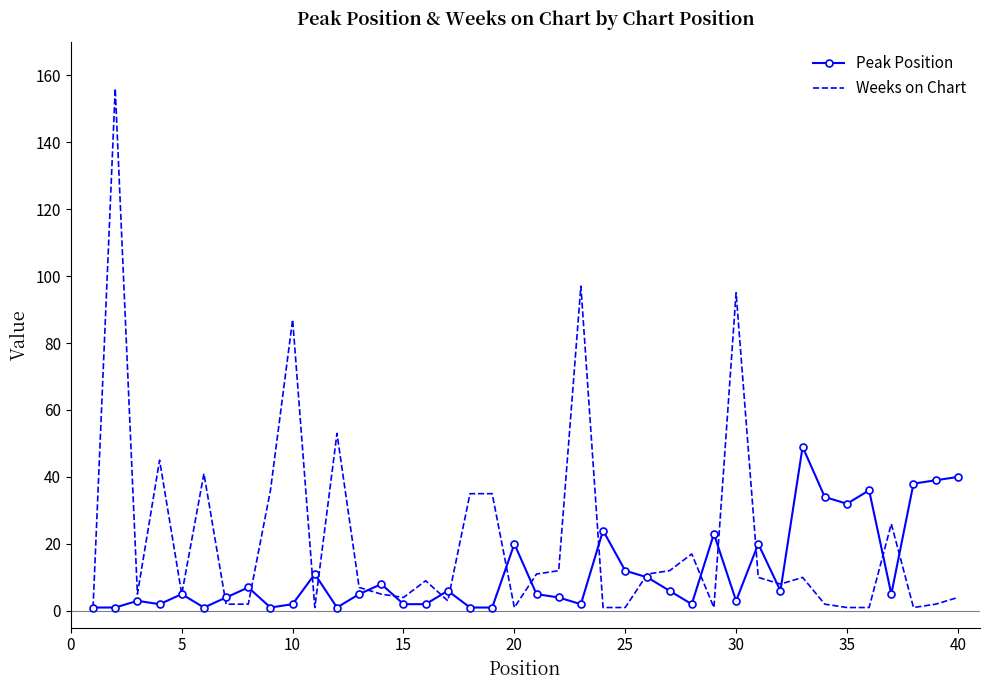

What is the maximum value for Peak Position?

49